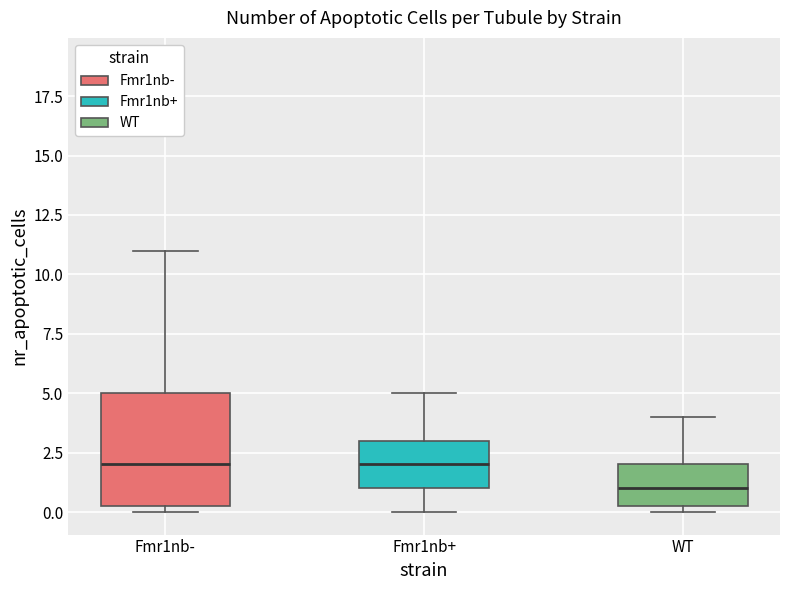

Where does the upper whisker of the box for WT end on the y-axis? The values are not printed on the chart, so give them approximately, as read against the axis.

4.0